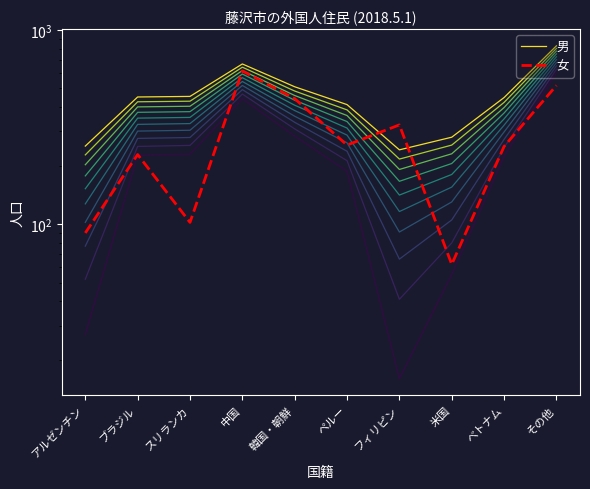

What is the total value across all series at スリランカ?

556